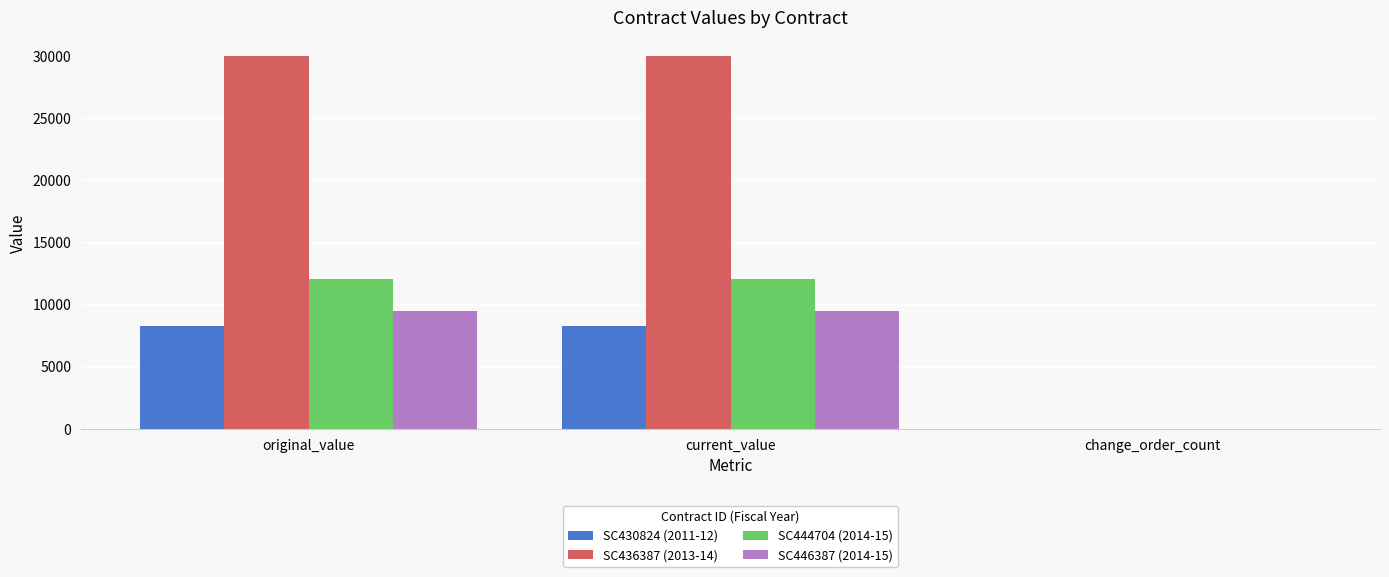

What is the sum of the SC436387 (2013-14) values at original_value and change_order_count?

30000